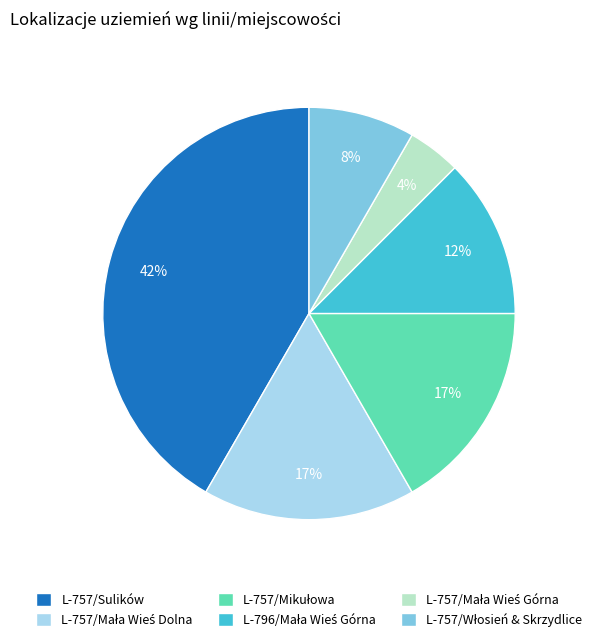

Is there a majority slice in this chart?

No